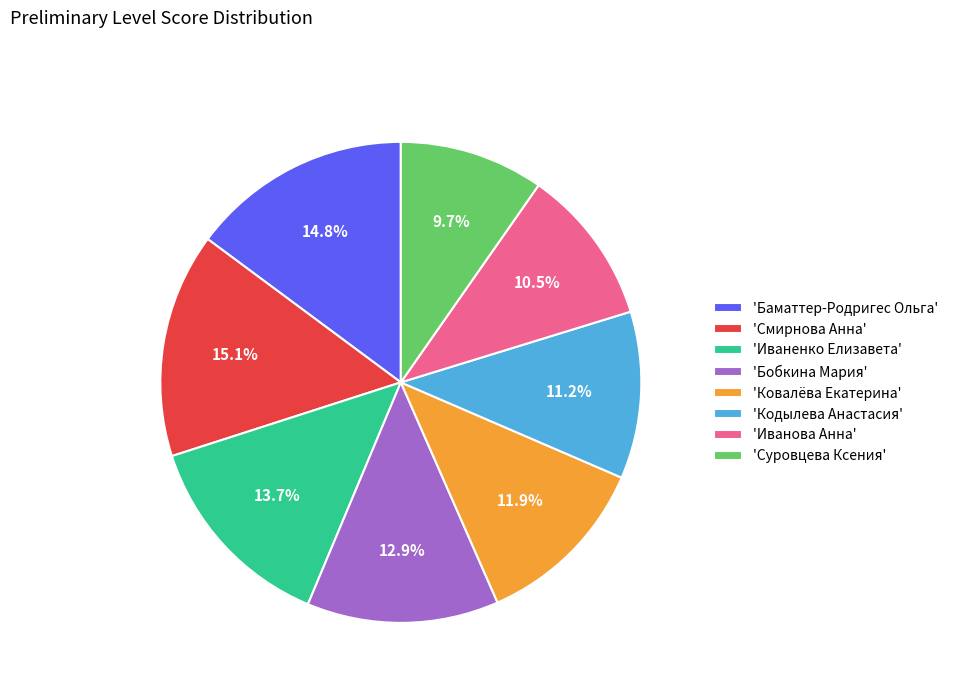

What is the total percentage of 'Баматтер-Родригес Ольга' and 'Кодылева Анастасия'?

26.1%